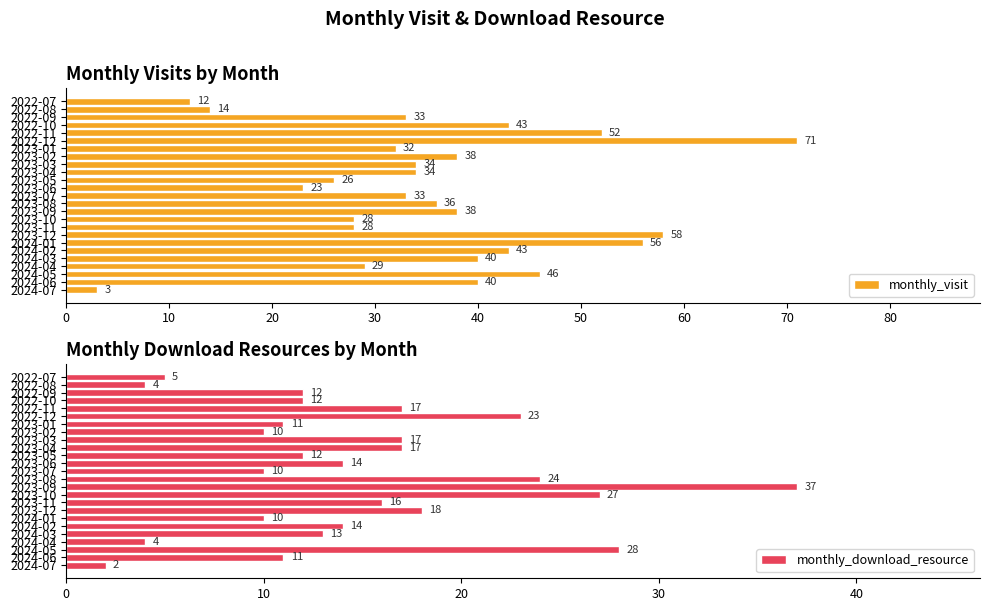

How many bars are there in total?

50